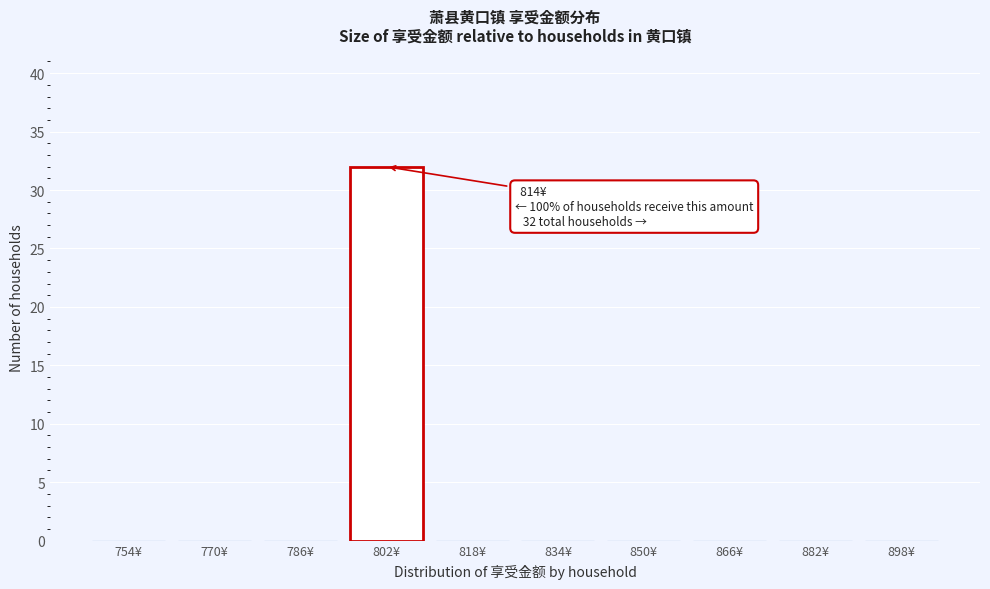

Reading left to right, list all the values displayed in this chart.

754¥=0	770¥=0	786¥=0	802¥=32	818¥=0	834¥=0	850¥=0	866¥=0	882¥=0	898¥=0